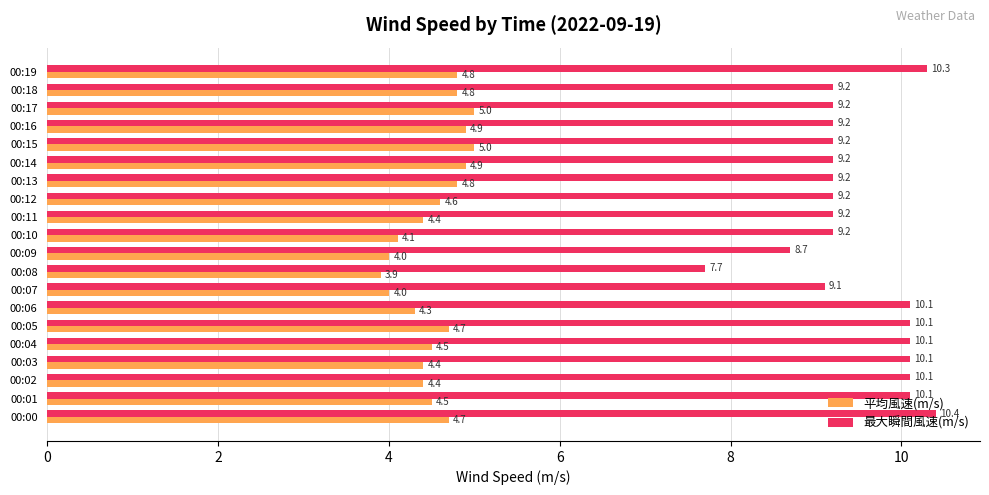

What is the difference between the second highest and second lowest values in the 平均風速(m/s) series?

1.0